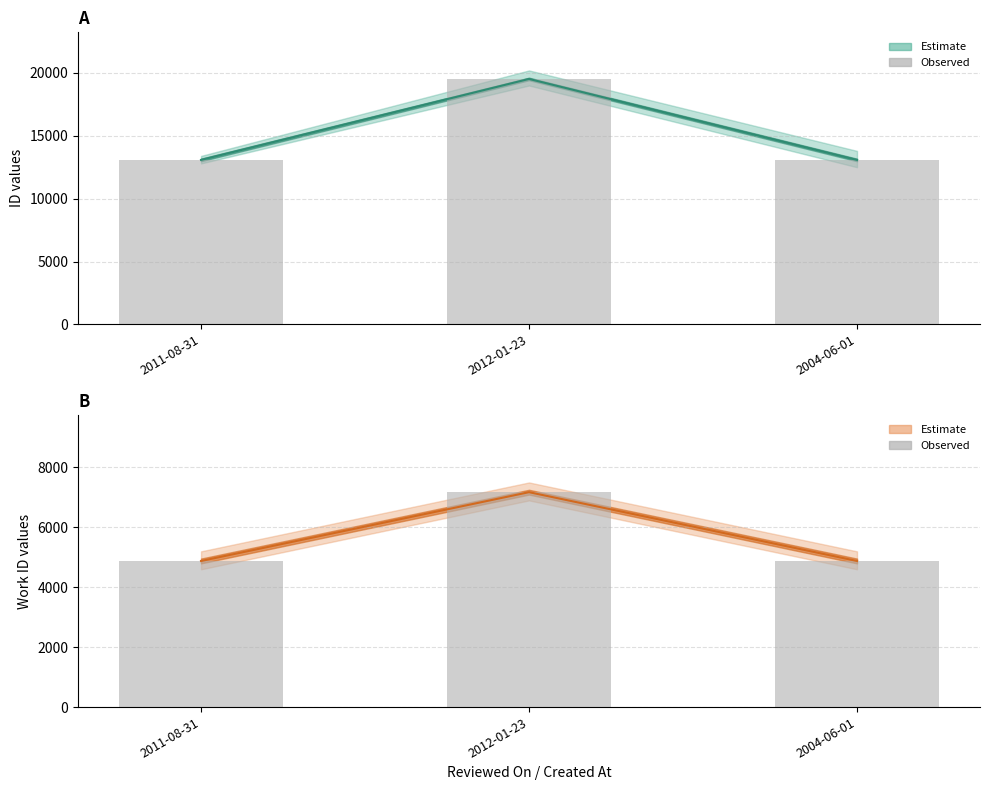

Rank the series at 2012-01-23 from lowest to highest value.

work_id (observed), id (observed)